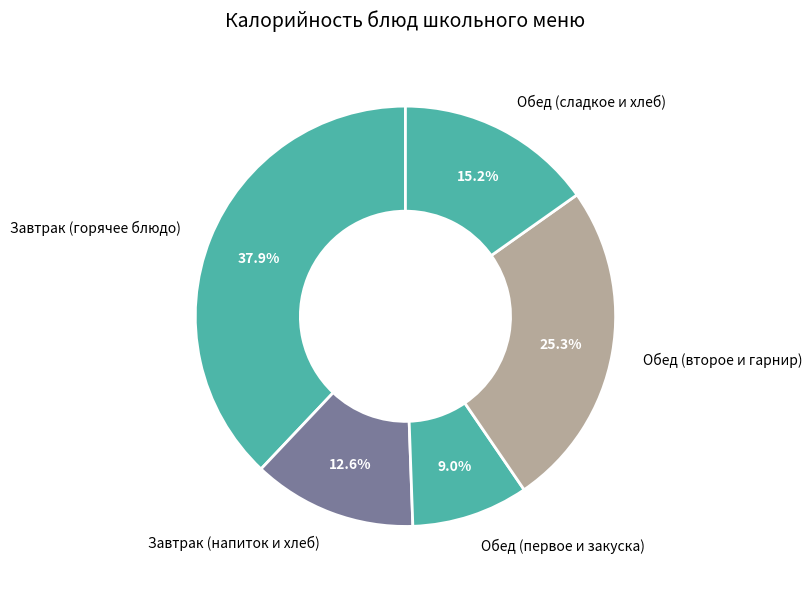

Approximately how many times larger is the value at Завтрак (напиток и хлеб) compared to Обед (второе и гарнир)?

0.5